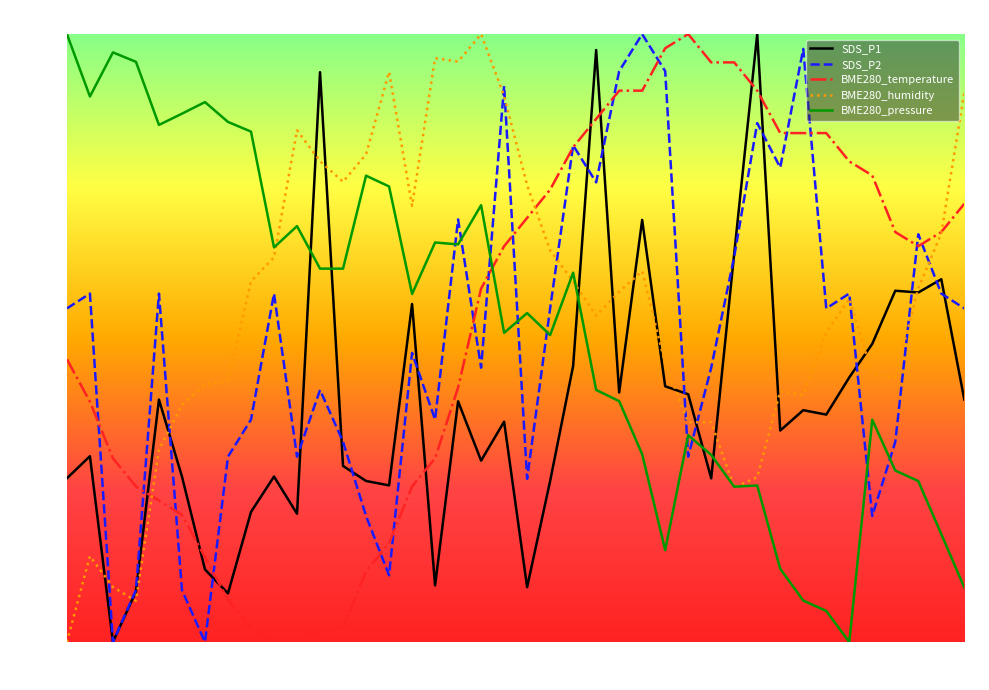

Which series has the largest range (max minus min)?

SDS_P1